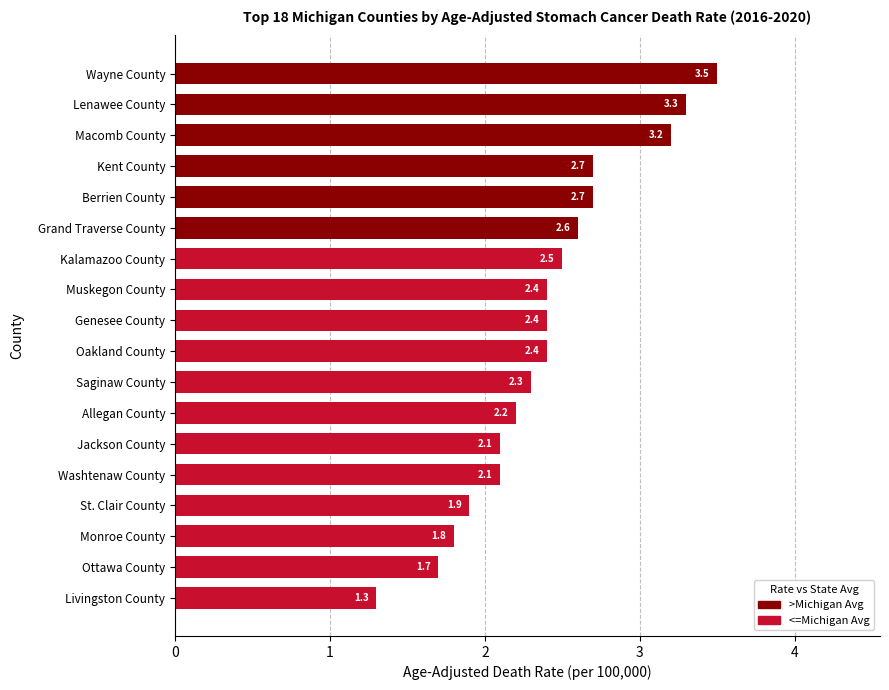

How many data points does each series have?

18